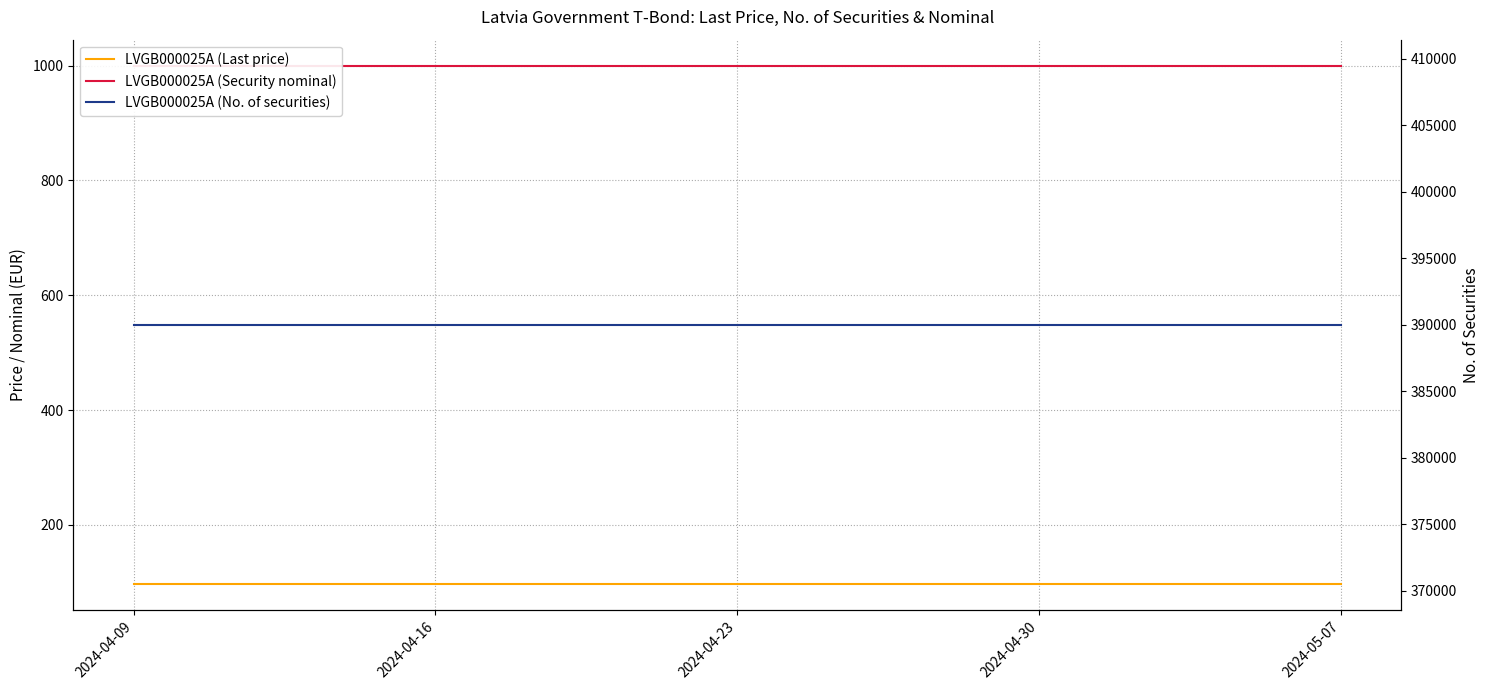

What is the minimum value shown in the chart?

96.9